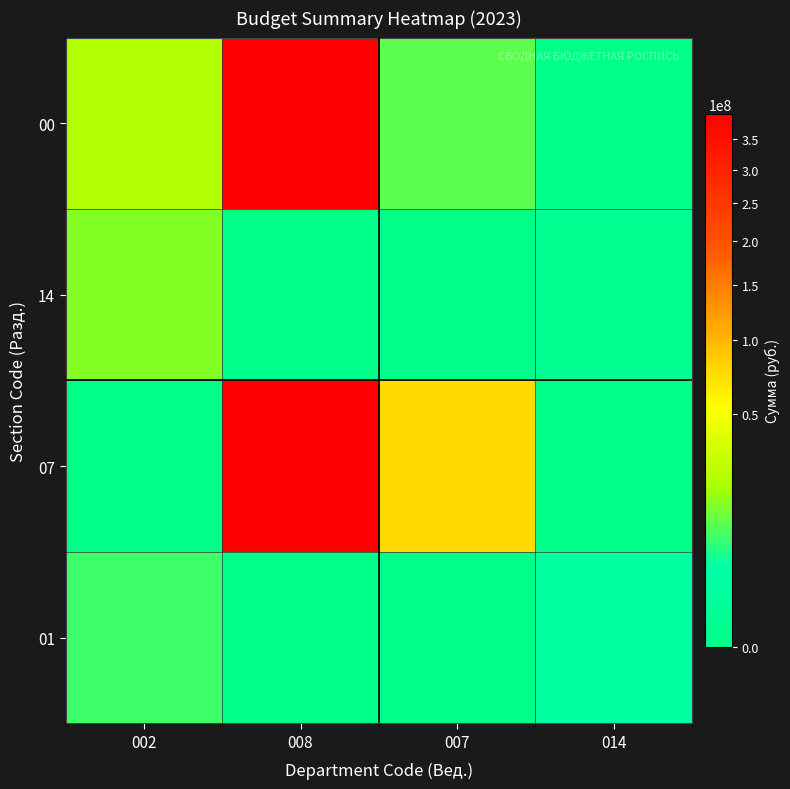

At how many categories does at least one series exceed 32637046?

2